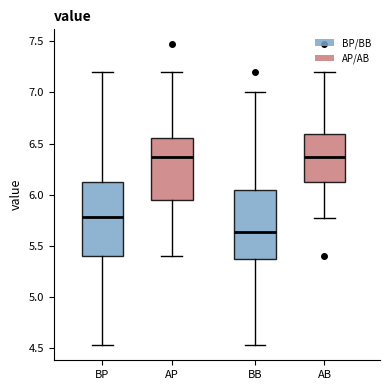

Reading left to right, read every box against the y-axis: the position of its median line, the range the box covers, and the ends of its whiskers. The values are not printed on the chart, so give them approximately, as read against the axis.

BP: median 5.80, box 5.40 to 6.10, whiskers 4.55 to 7.20
AP: median 6.35, box 5.95 to 6.55, whiskers 5.40 to 7.20
BB: median 5.65, box 5.40 to 6.05, whiskers 4.55 to 7.00
AB: median 6.35, box 6.15 to 6.60, whiskers 5.75 to 7.20